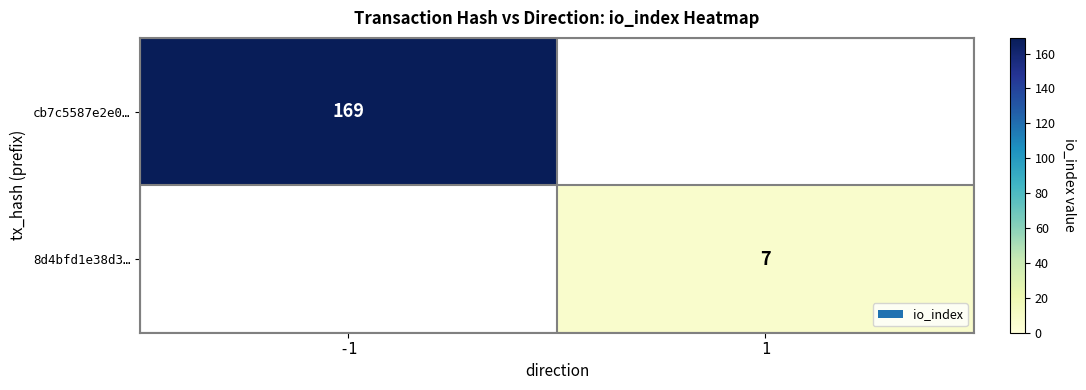

Is it true that 8d4bfd1e38d3… equals 5 at 1?

False